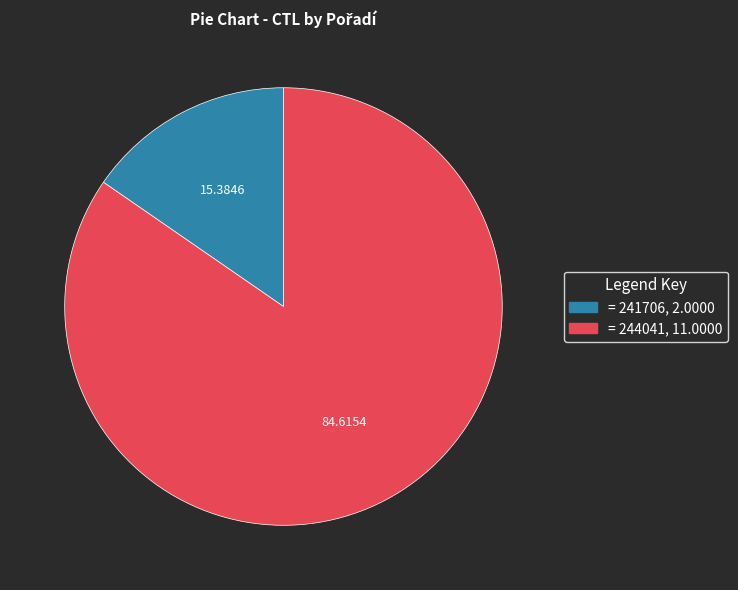

Is there a majority slice in this chart?

Yes